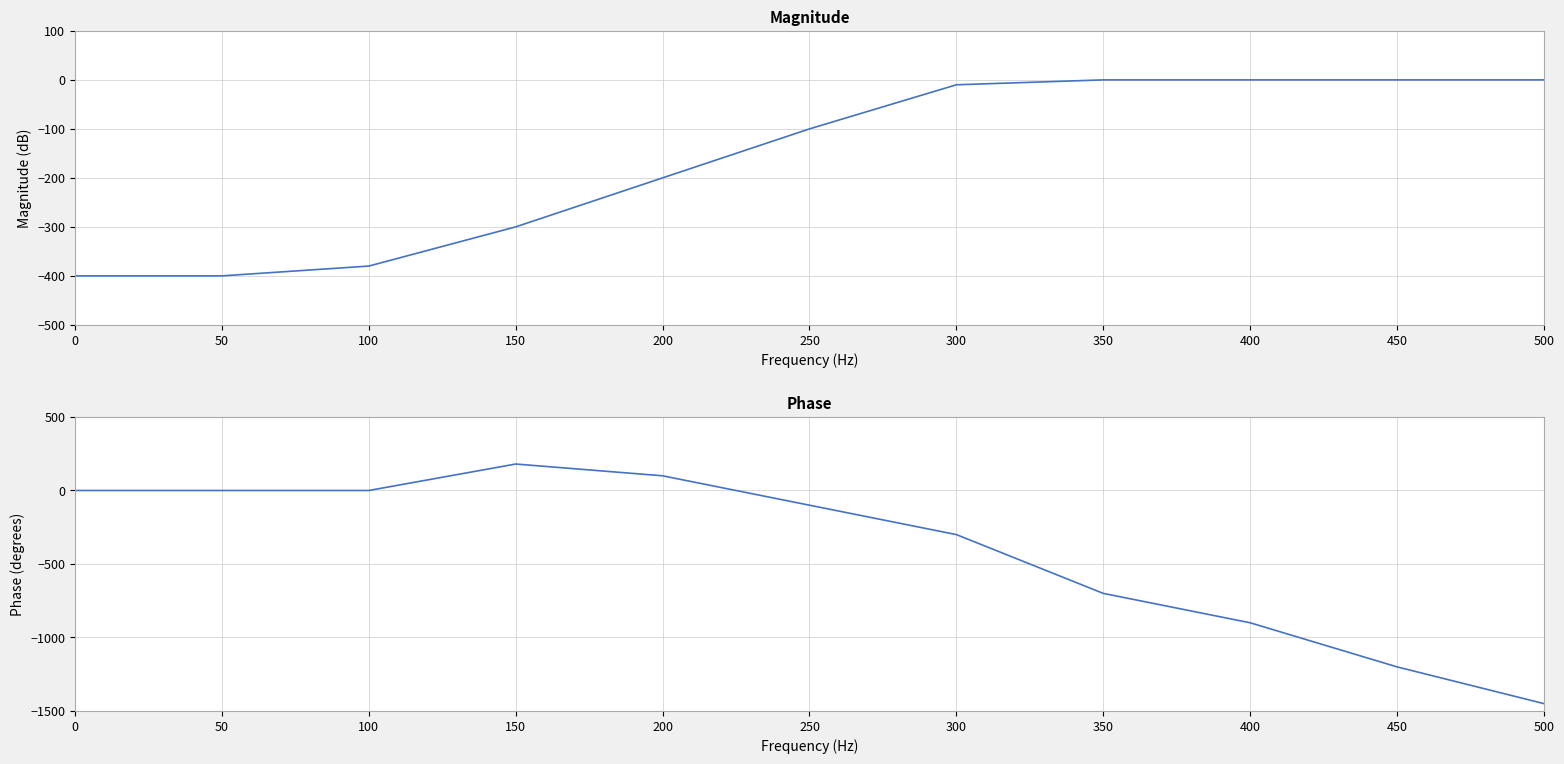

Rank the categories by Phase value from lowest to highest.

500, 450, 400, 350, 300, 250, 0, 50, 100, 200, 150